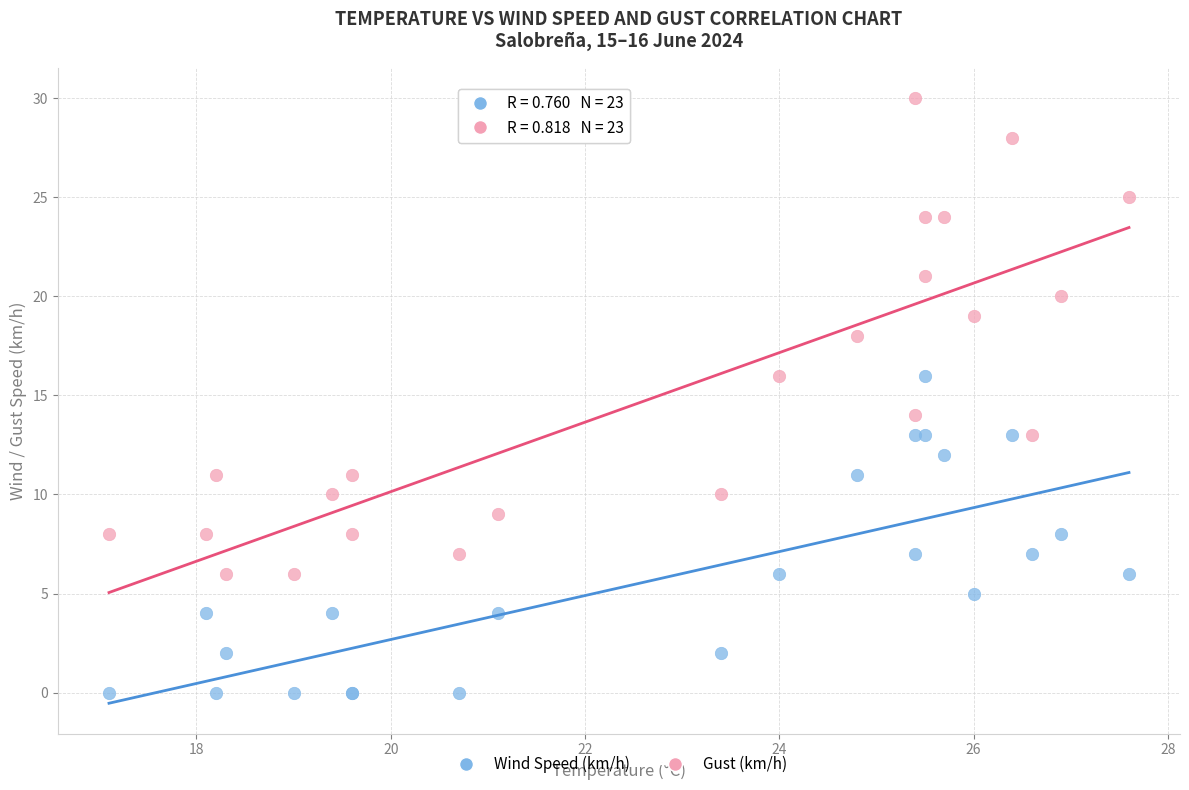

Which series has the largest Y range (max minus min)?

Gust (km/h)